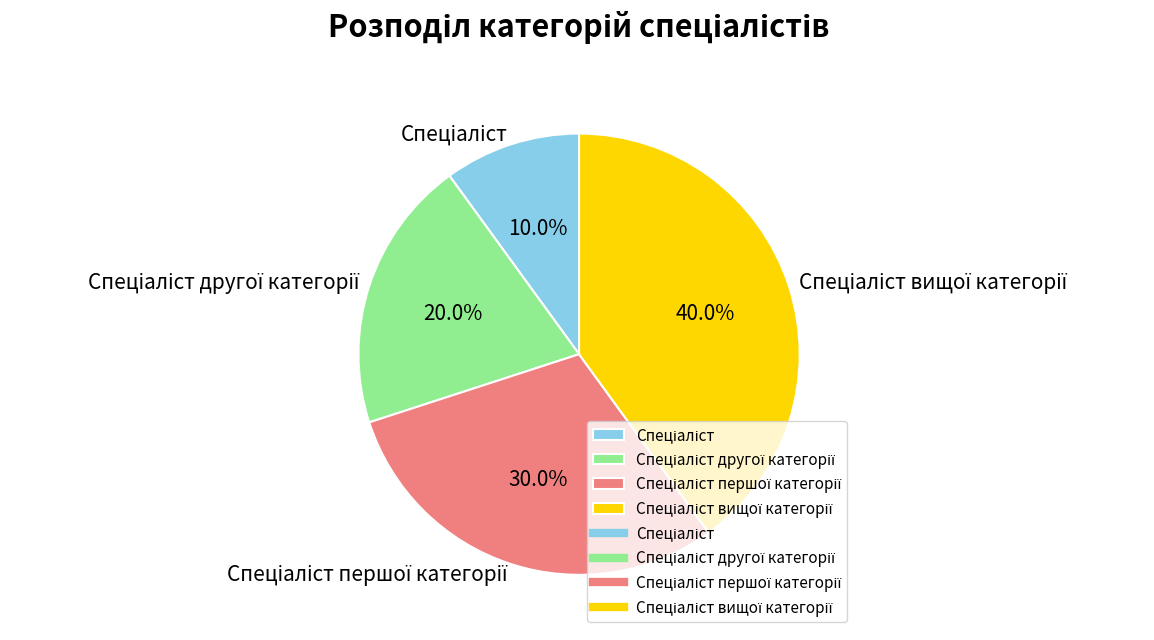

How many slices are in this pie chart?

4